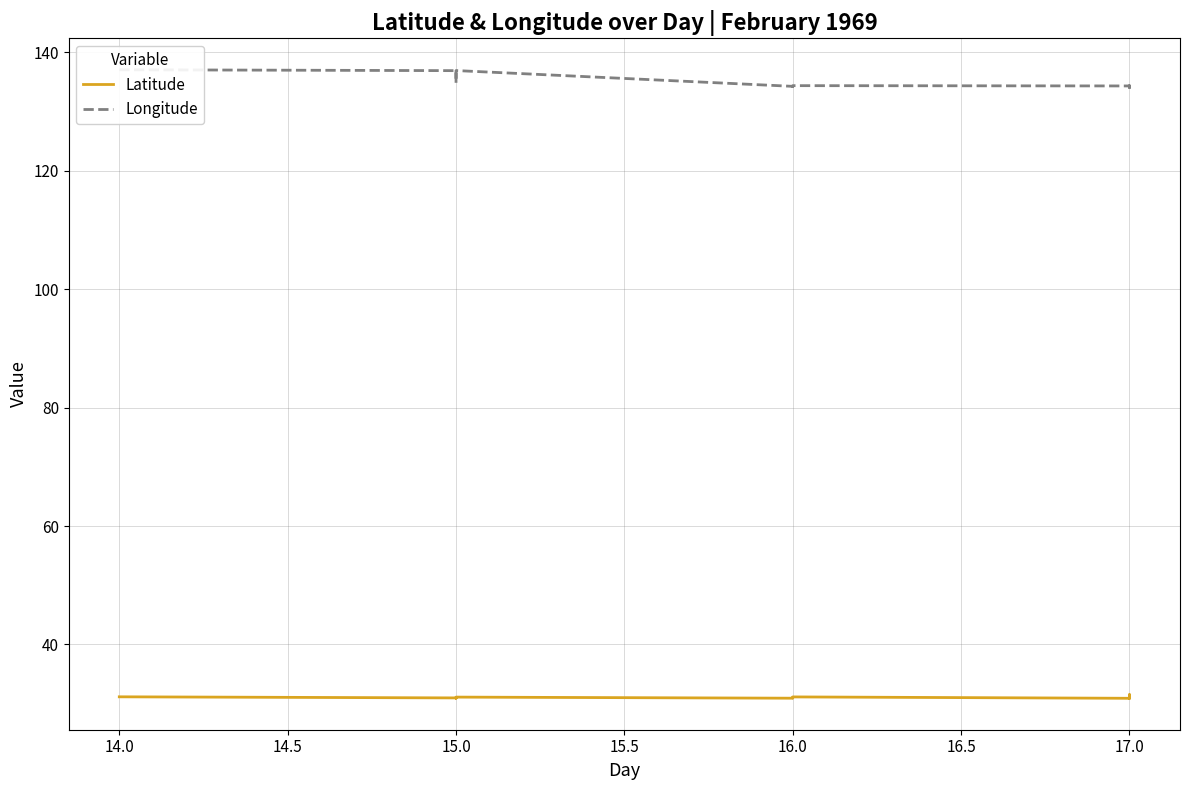

What is the sum of all Latitude values?

403.6